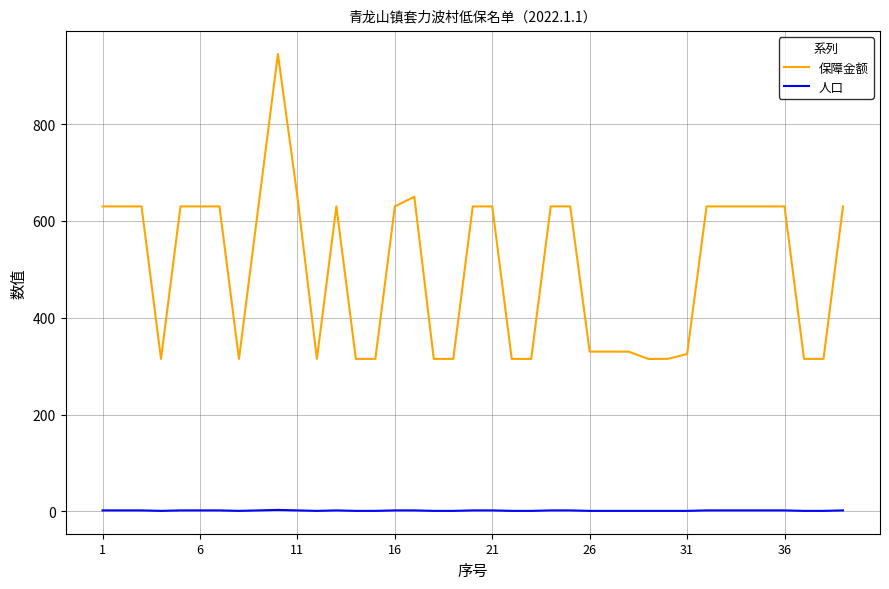

Which series has the widest spread of values?

保障金额